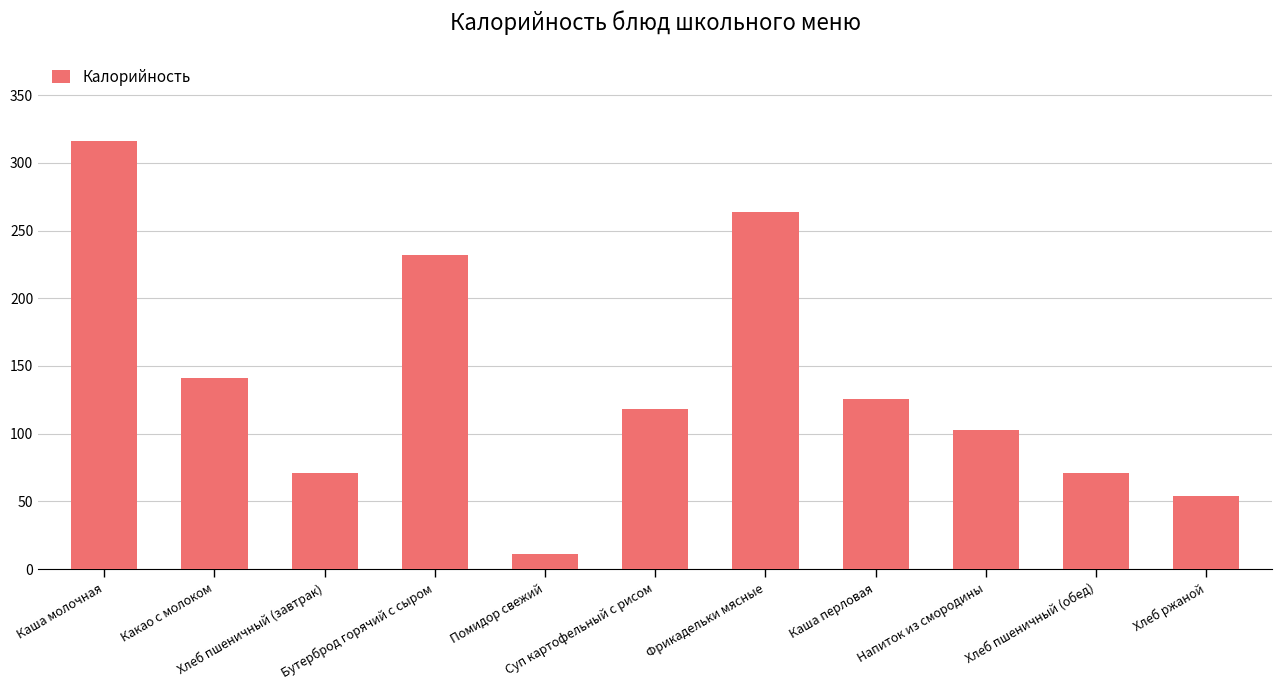

True or false: the data shows 568.3 at Каша молочная.

False